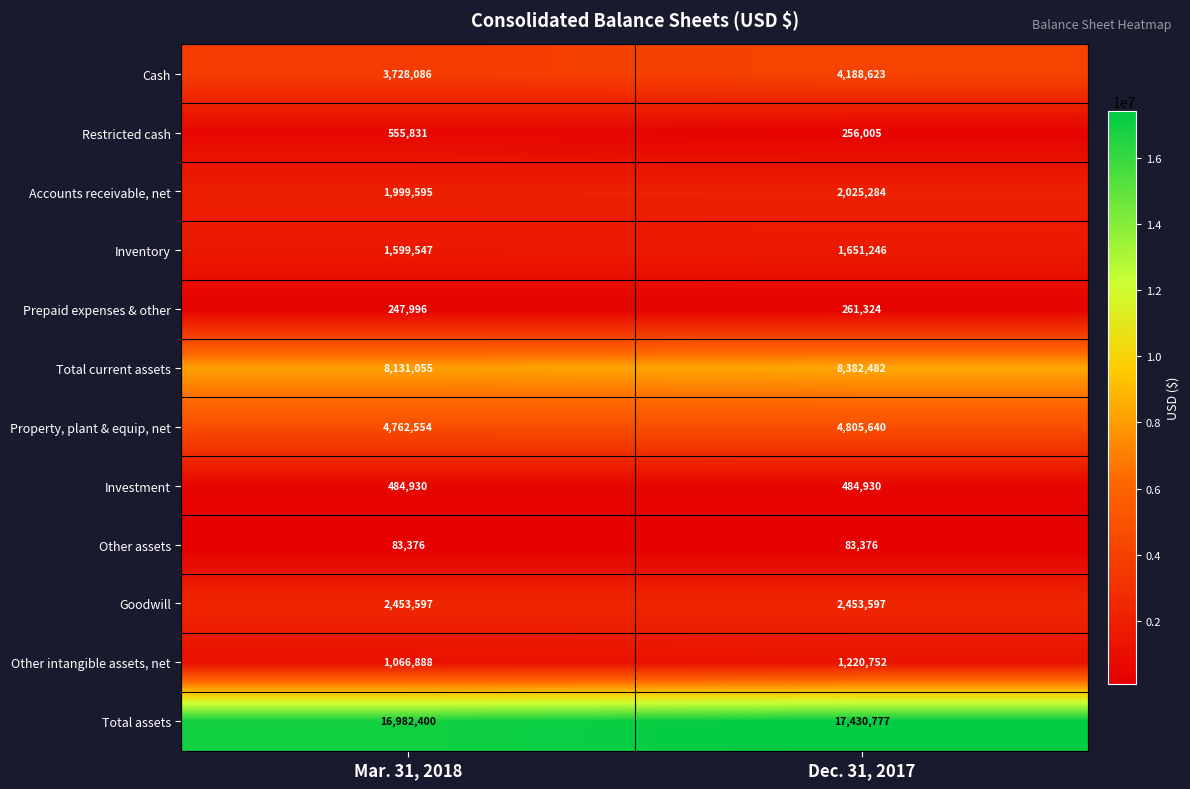

How many series are shown in this chart?

12